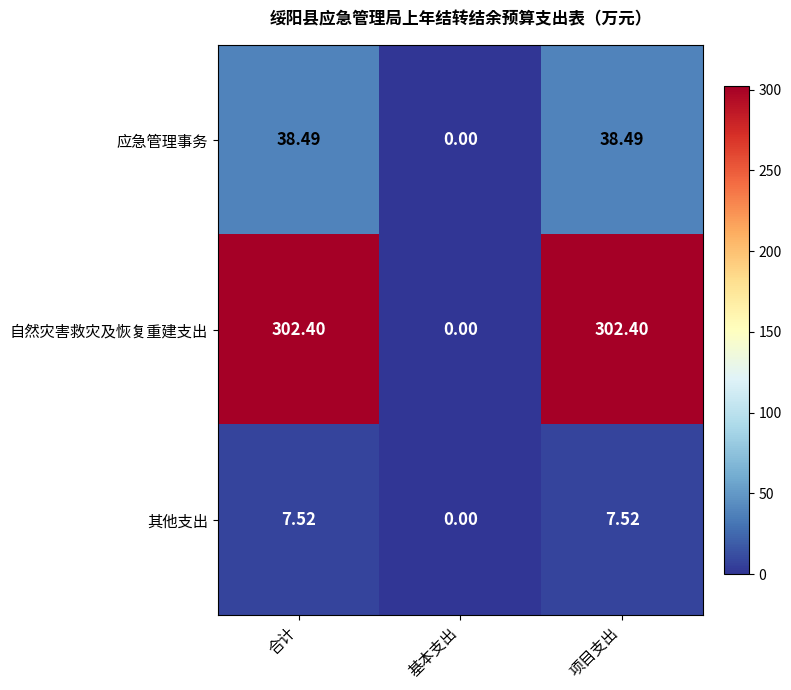

Which series changed the most between 基本支出 and 项目支出?

自然灾害救灾及恢复重建支出